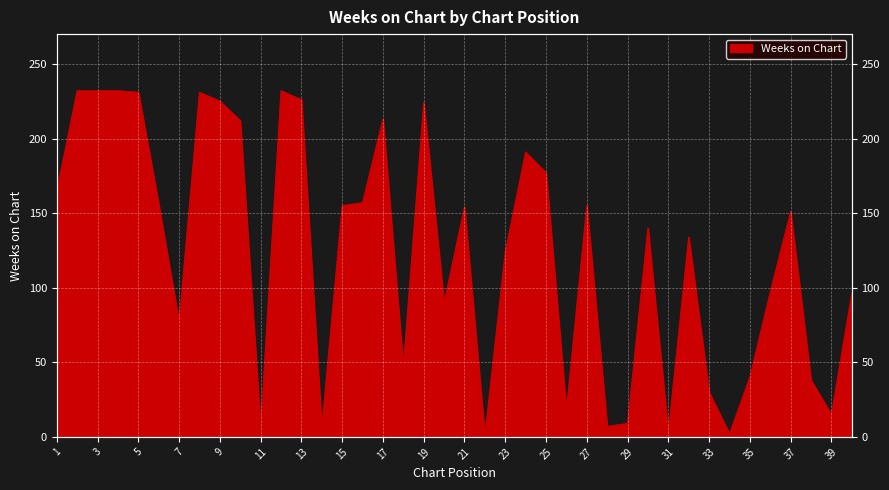

How many points are higher than both their immediate neighbors (excluding endpoints)?

10